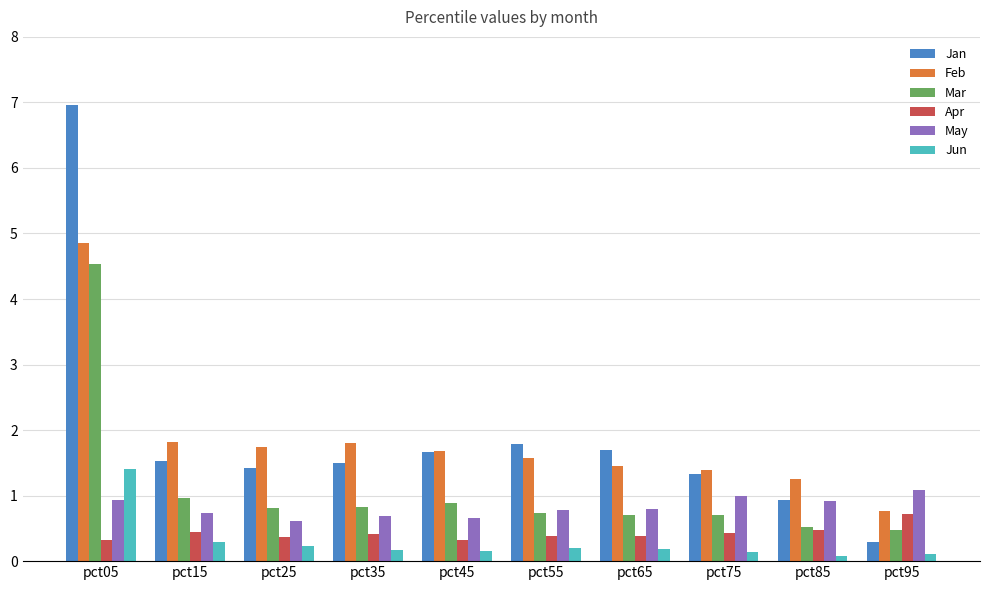

At which label is Mar closest to 2?

pct15